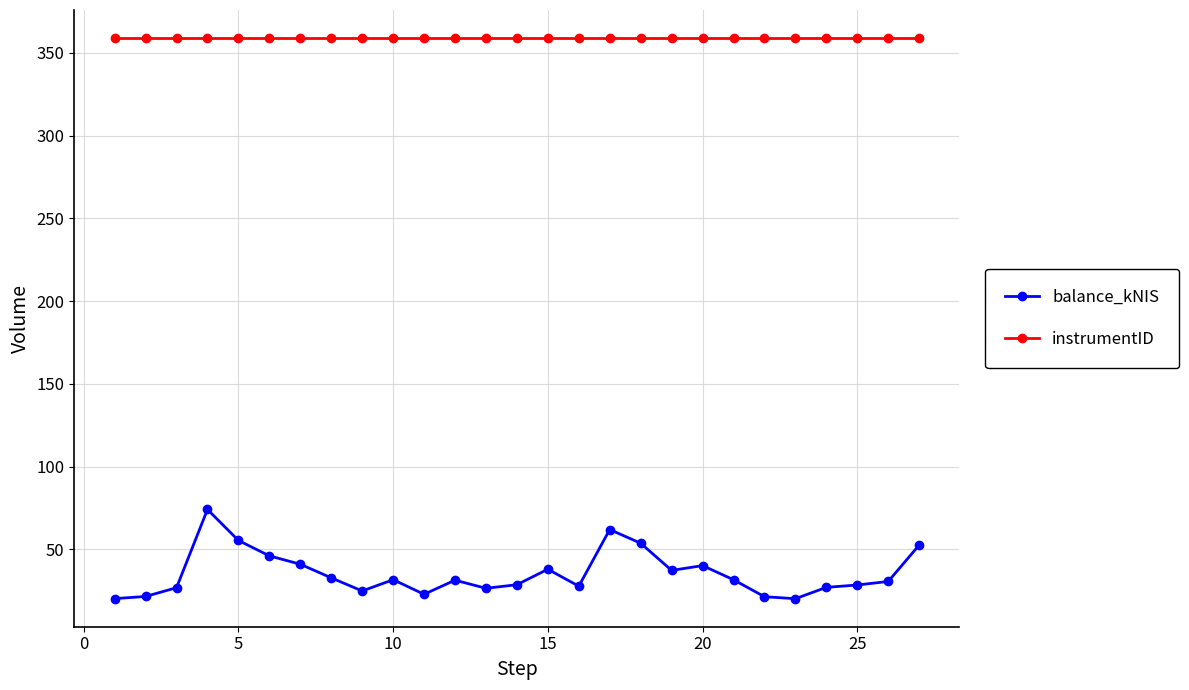

What is the highest value of the instrumentID series?

359.0